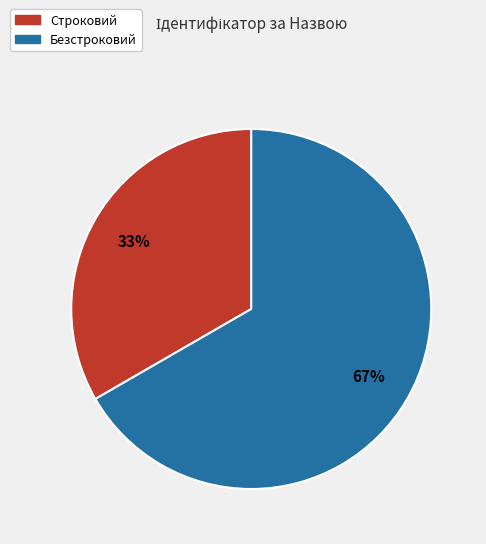

Which slice is the smallest?

Строковий